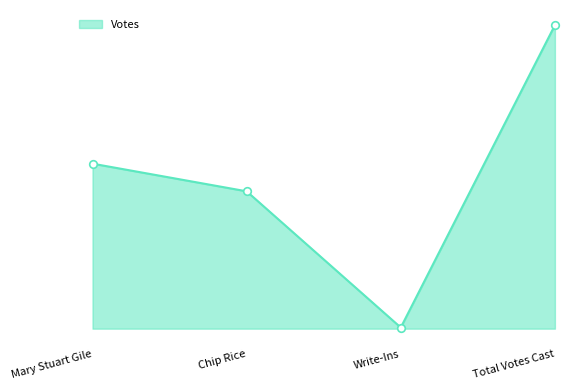

What is the change in value from Mary Stuart Gile to Chip Rice?

-1290